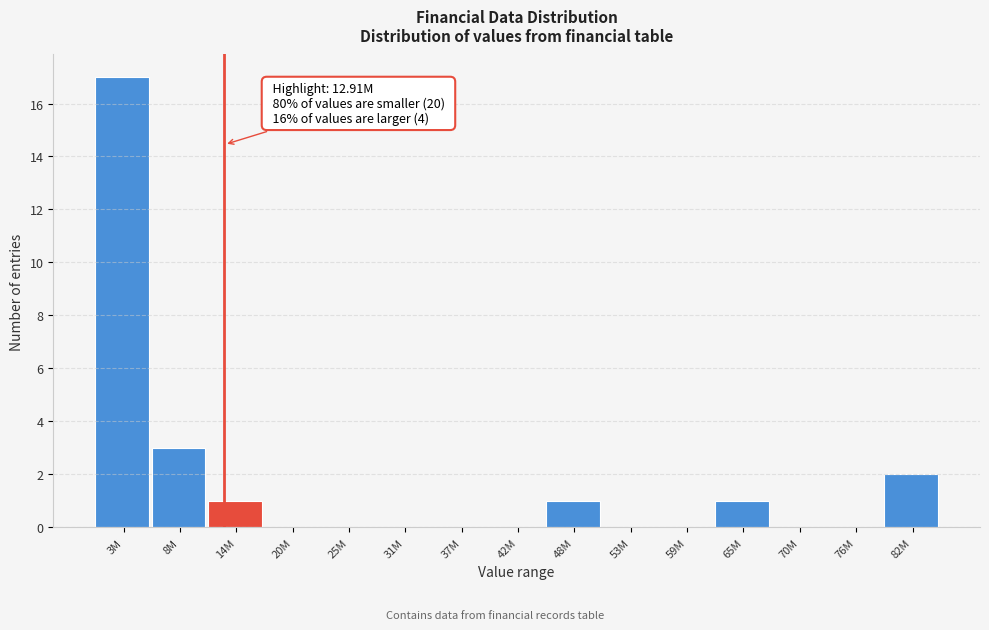

Reading right to left, extract all data points from this chart.

82M=2	76M=0	70M=0	65M=1	59M=0	53M=0	48M=1	42M=0	37M=0	31M=0	25M=0	20M=0	14M=1	8M=3	3M=17